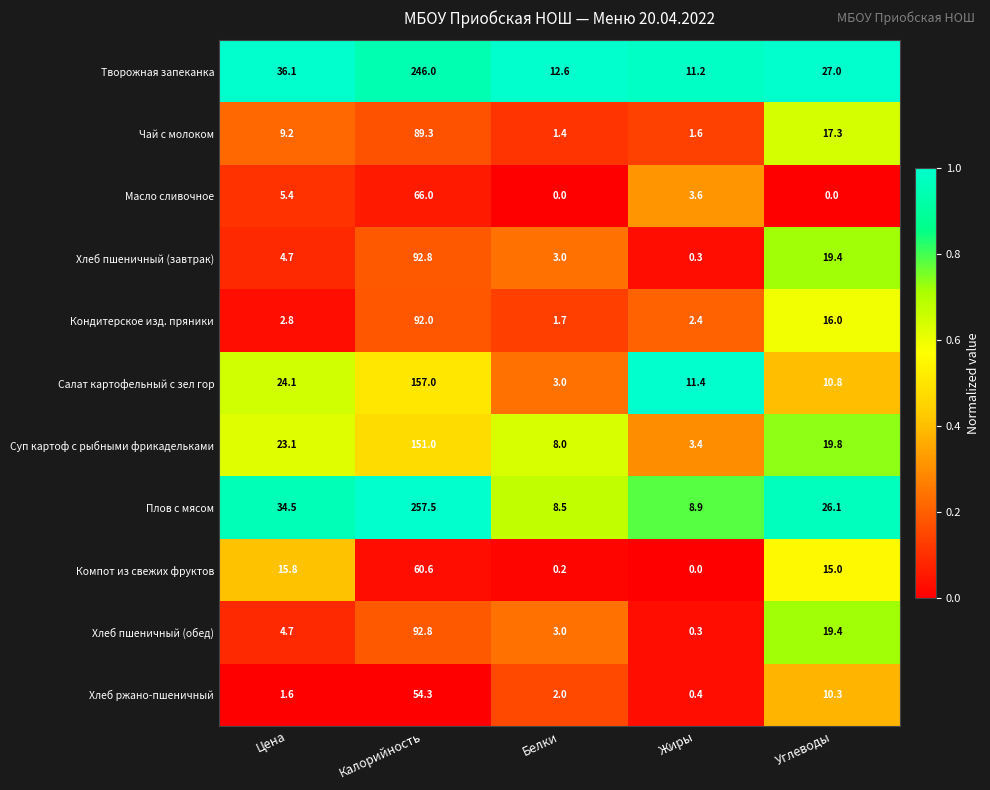

What is the difference between the highest and lowest values at Цена?

34.5